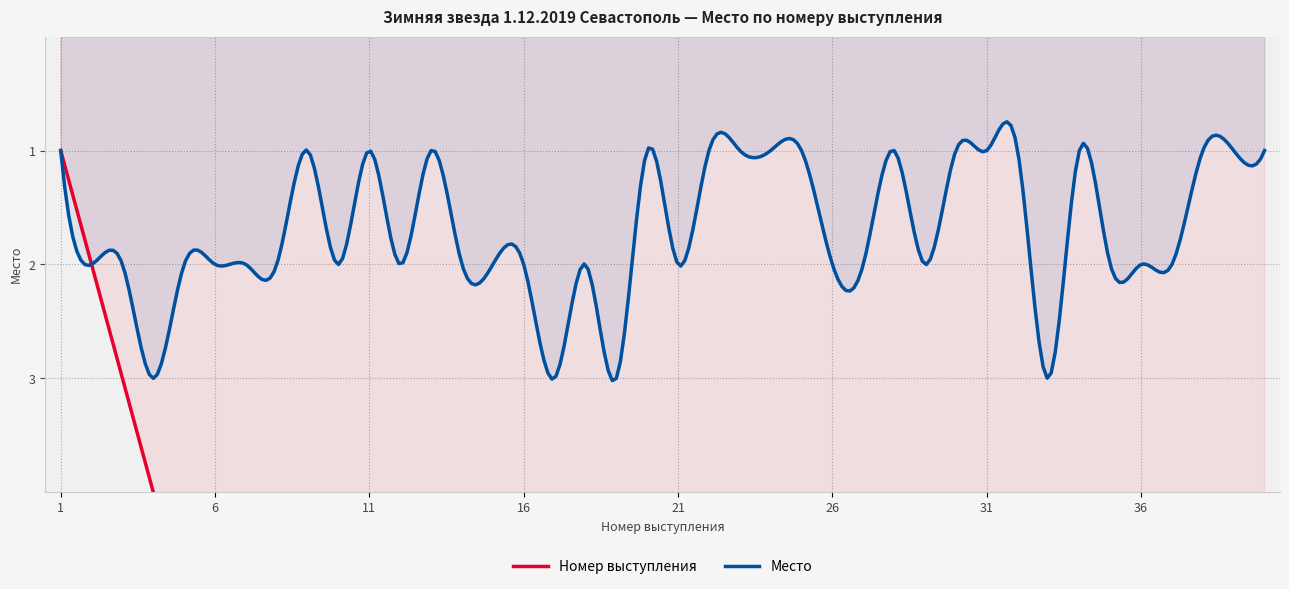

True or false: Номер выступления and Место intersect in this chart.

False